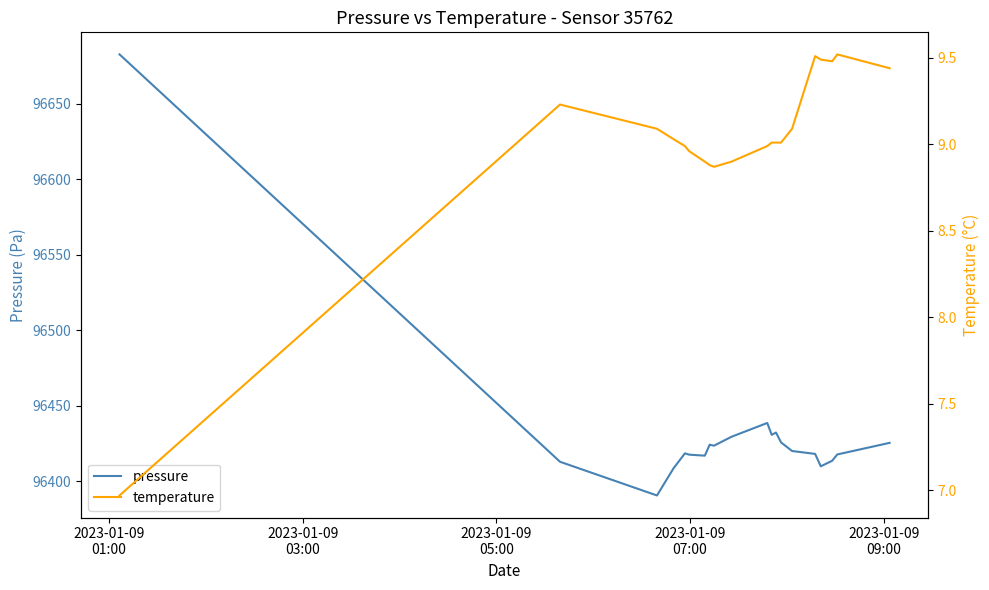

How many lines are shown in the chart?

2